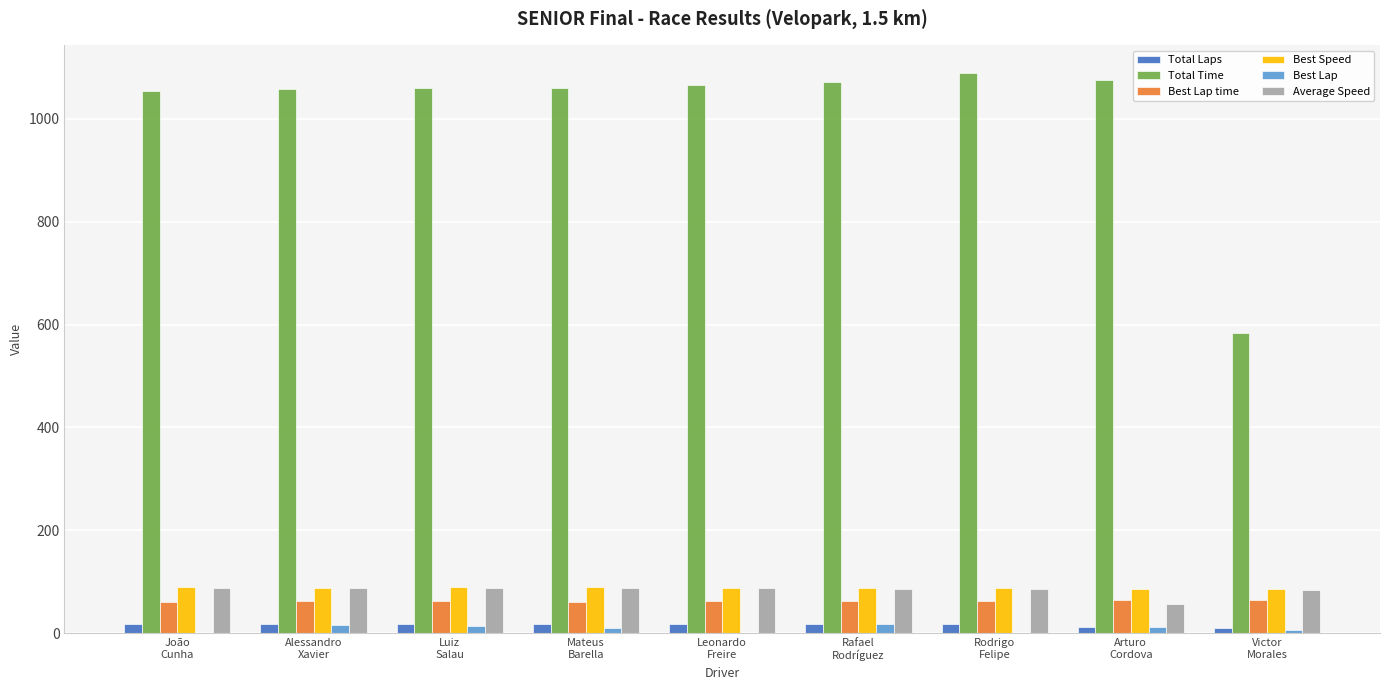

What is the maximum value shown in the chart?

1088.2